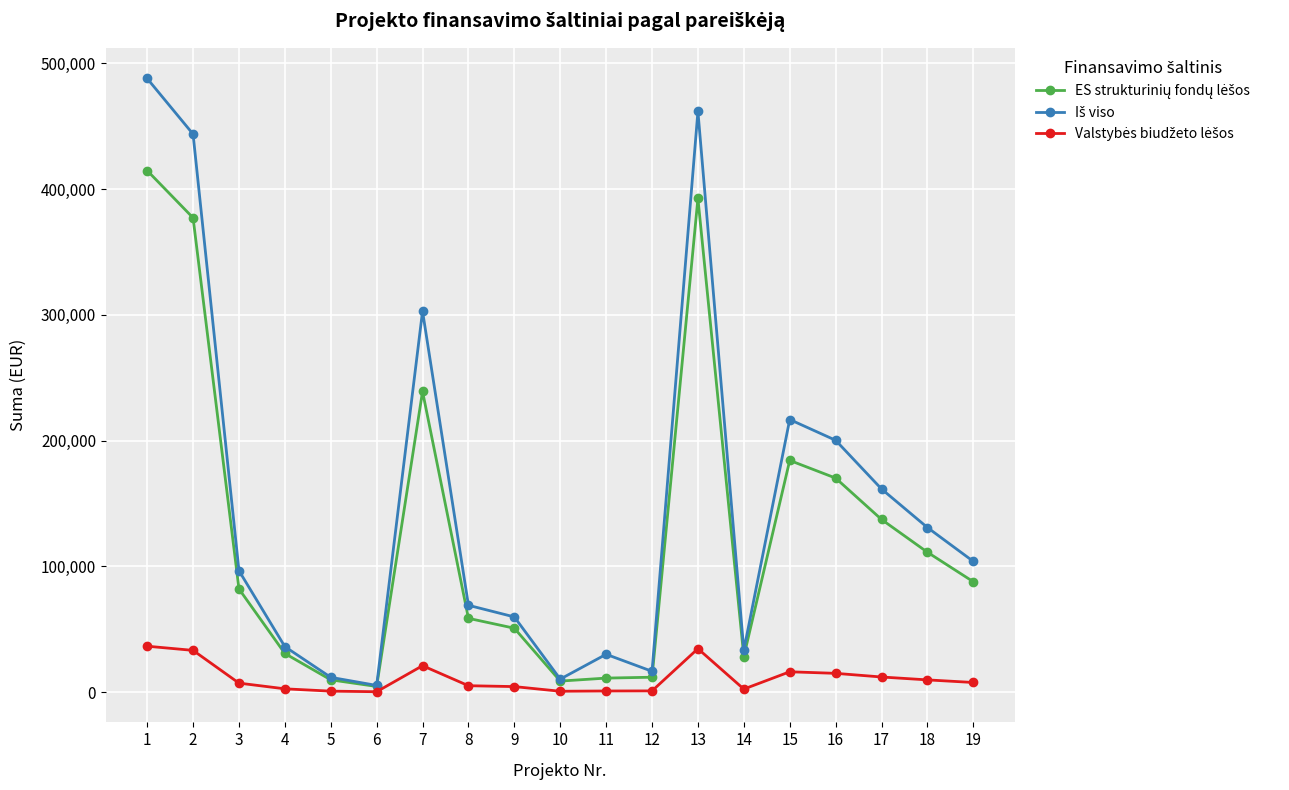

What is the greatest value displayed?

487826.0